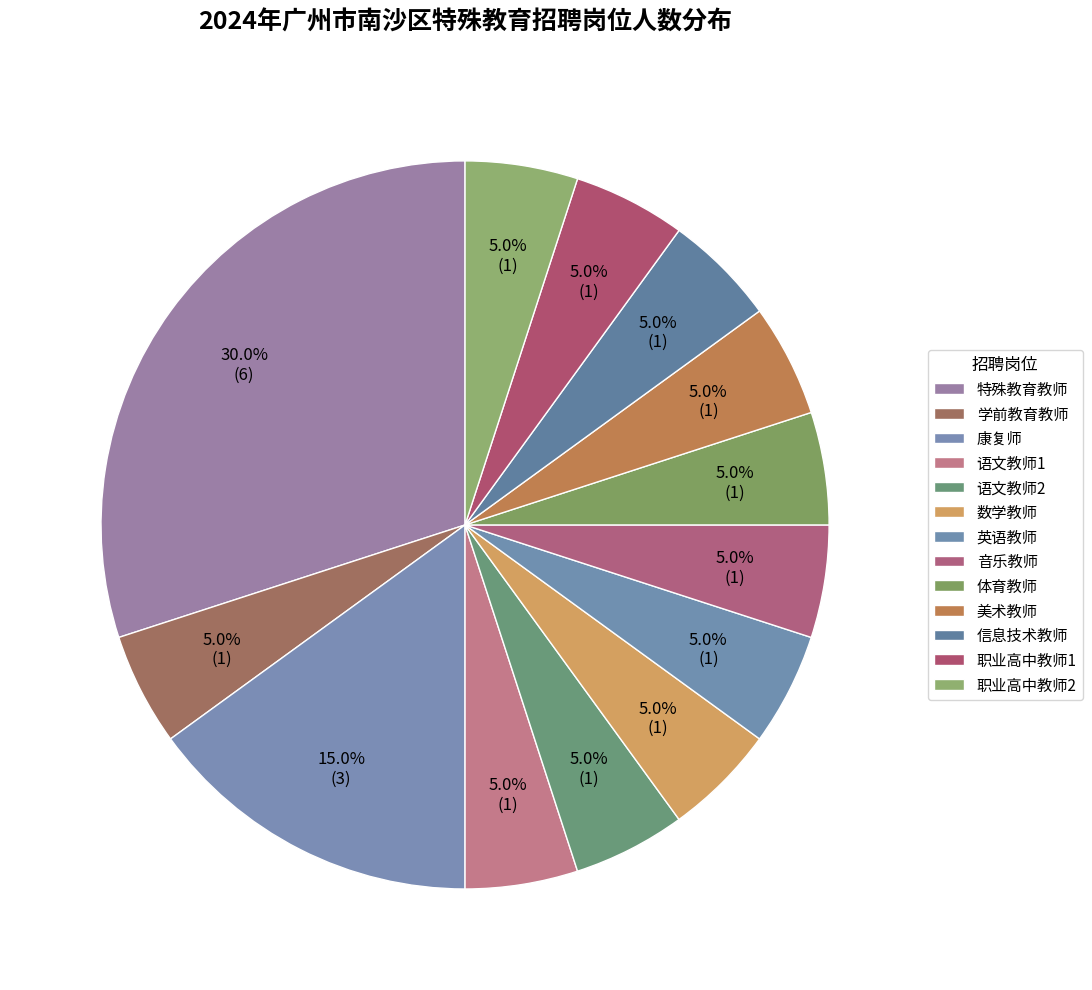

What is the change in value from 特殊教育教师 to 数学教师?

-5